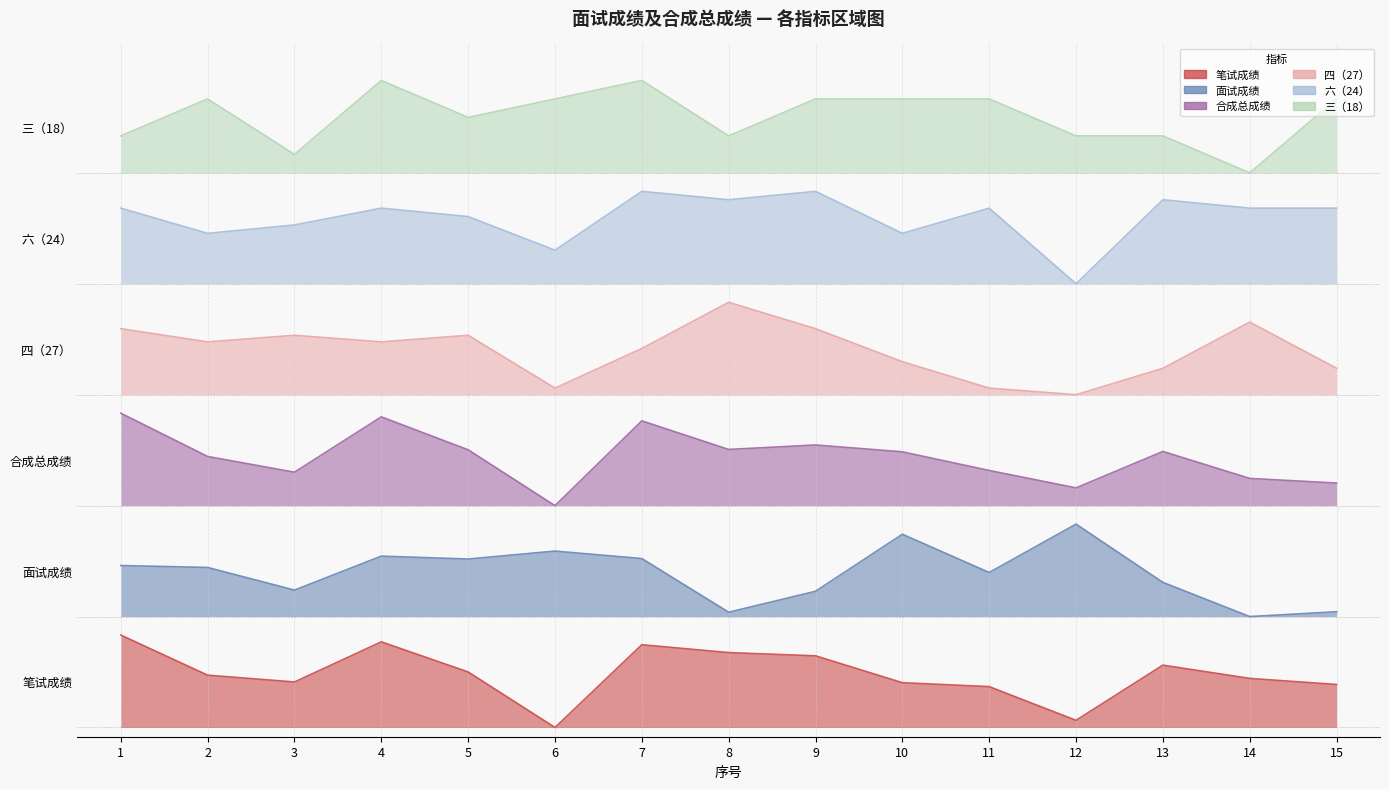

How many lines are shown in the chart?

6